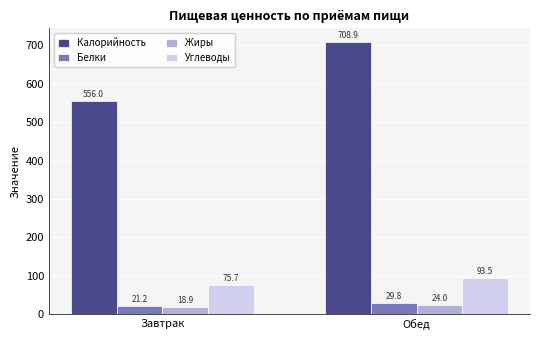

What is the spread (max minus min) of values at Завтрак?

537.1